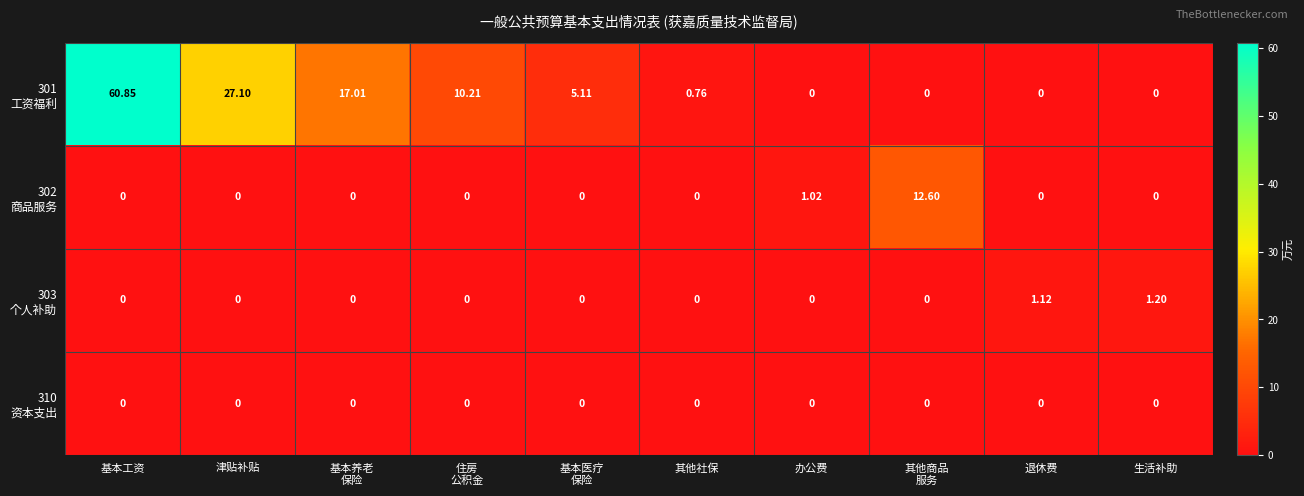

At which category is the sum across all series the highest?

基本工资